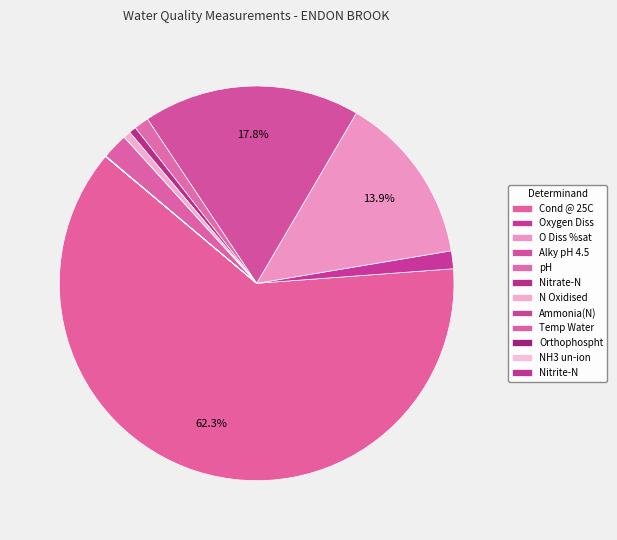

Combined, what portion of the pie is Temp Water and O Diss %sat?

16.0%